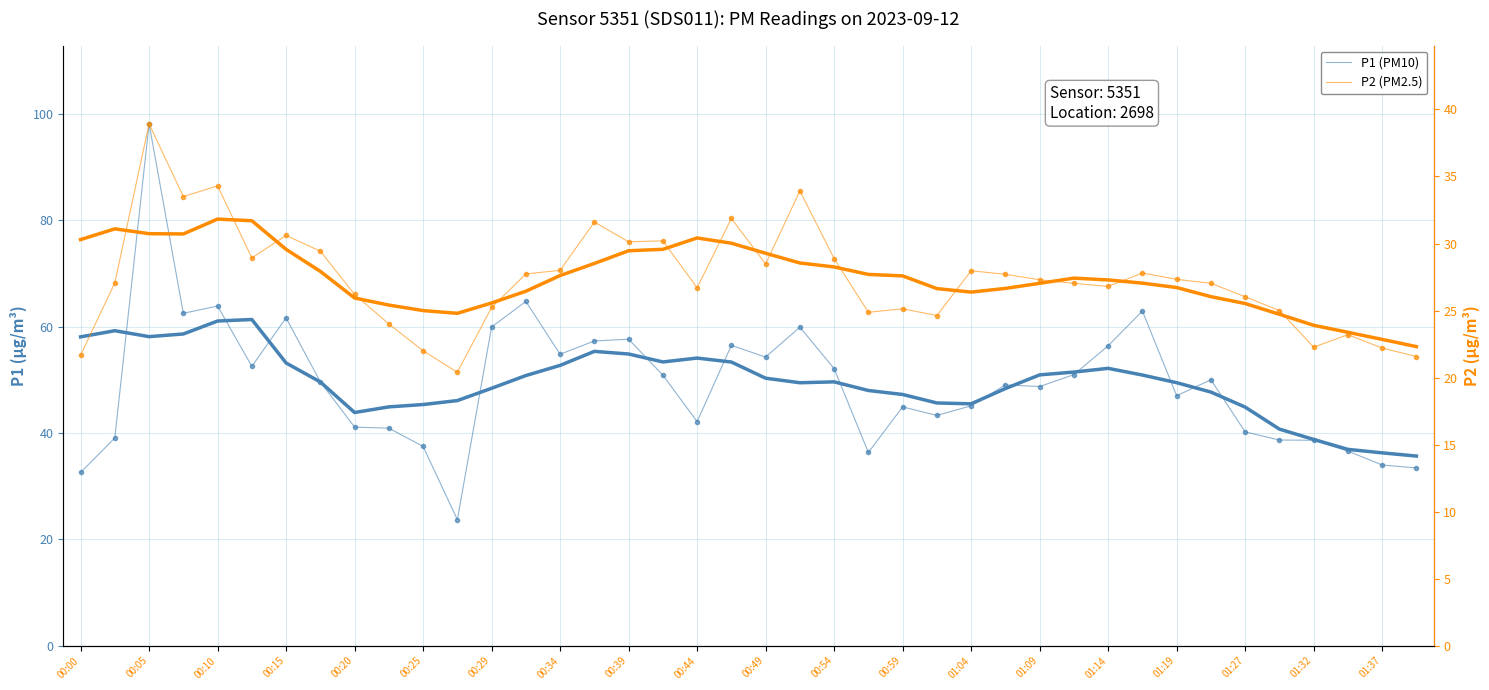

What is the approximate value of P2 (PM2.5) at 31?

27.8